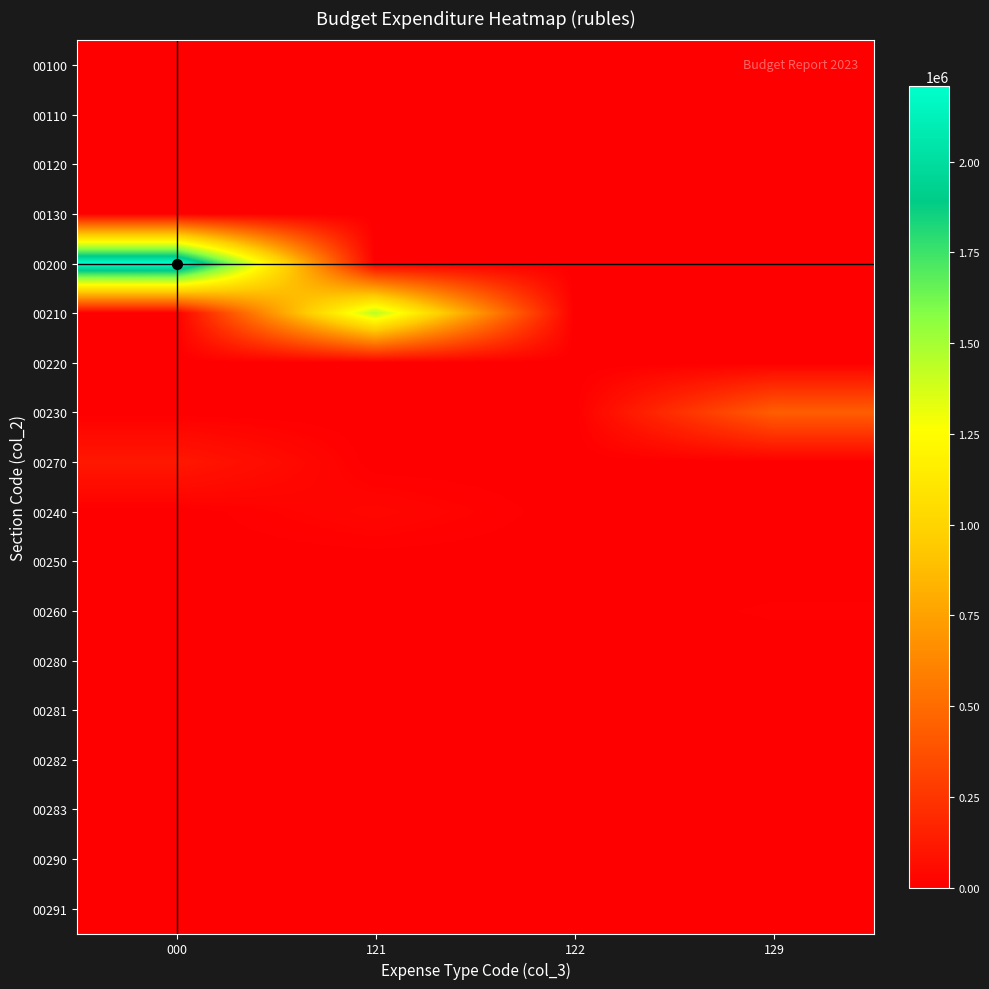

At which category is the sum across all series the highest?

000